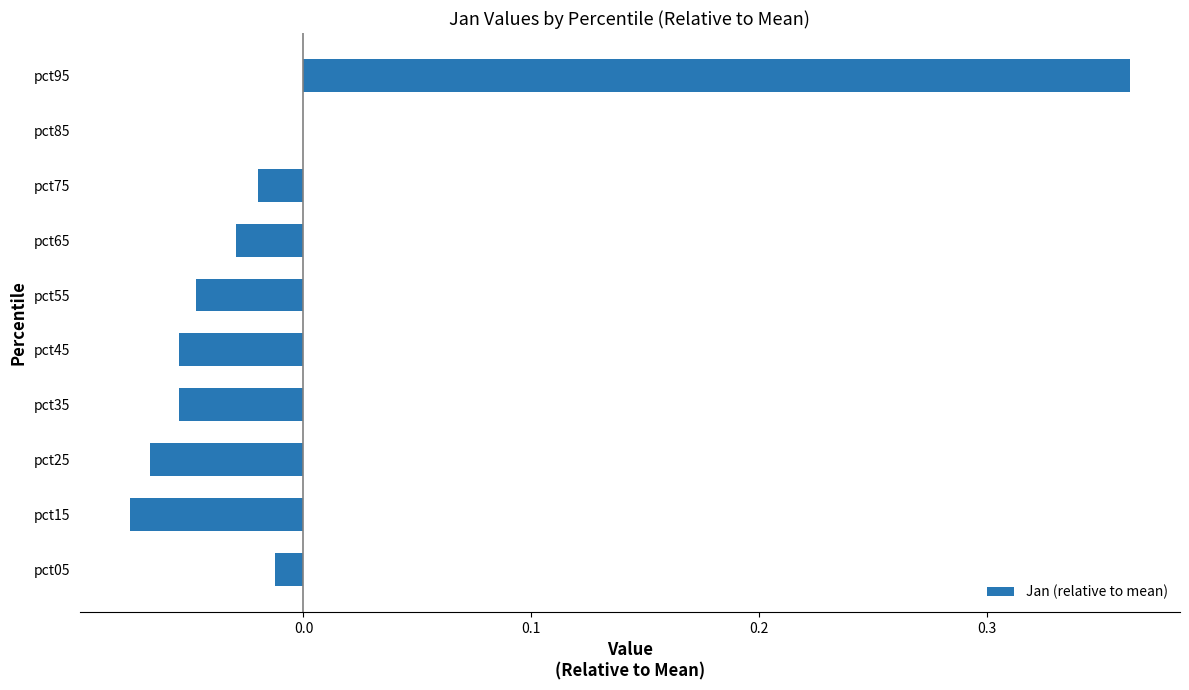

What is the change in value from pct25 to pct95?

+0.4